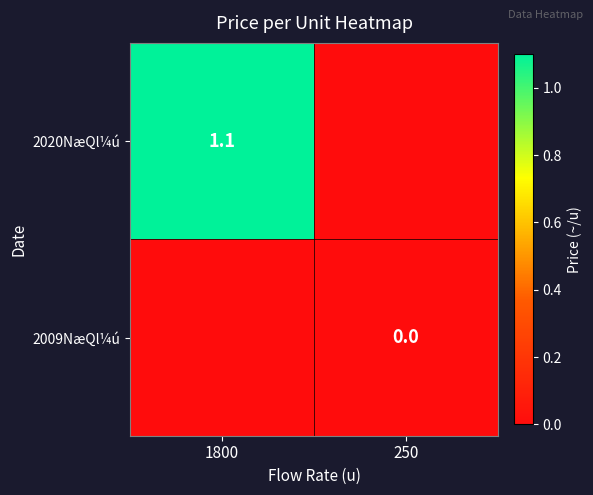

Is the value of 2009NæQl¼ú at 250 greater than the value of 2020NæQl¼ú at 1800?

No